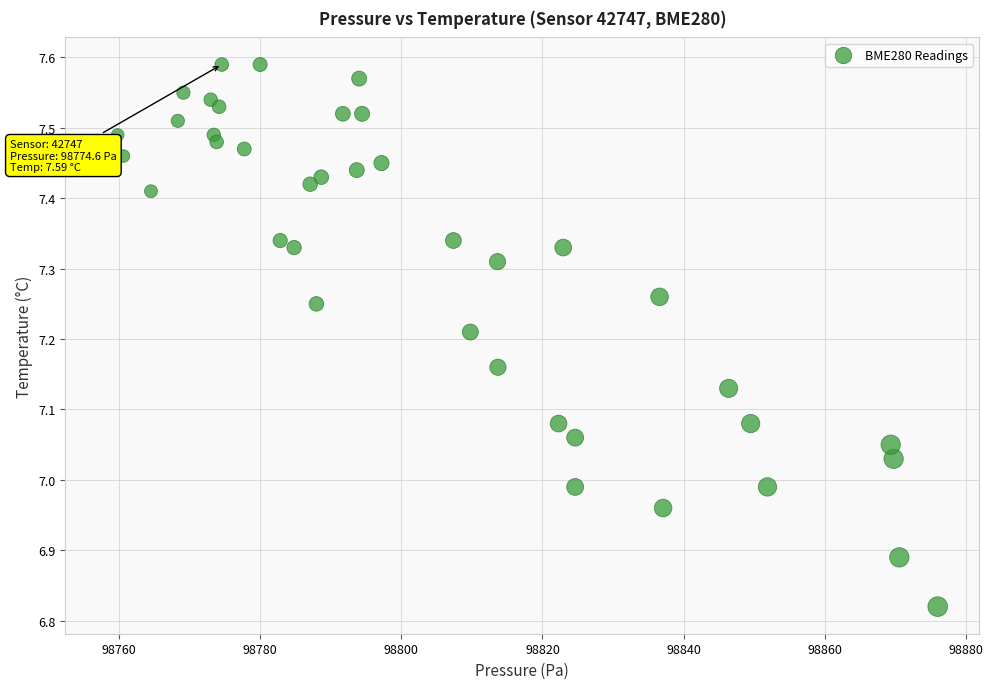

What is the range of Y values (max minus min)?

0.8